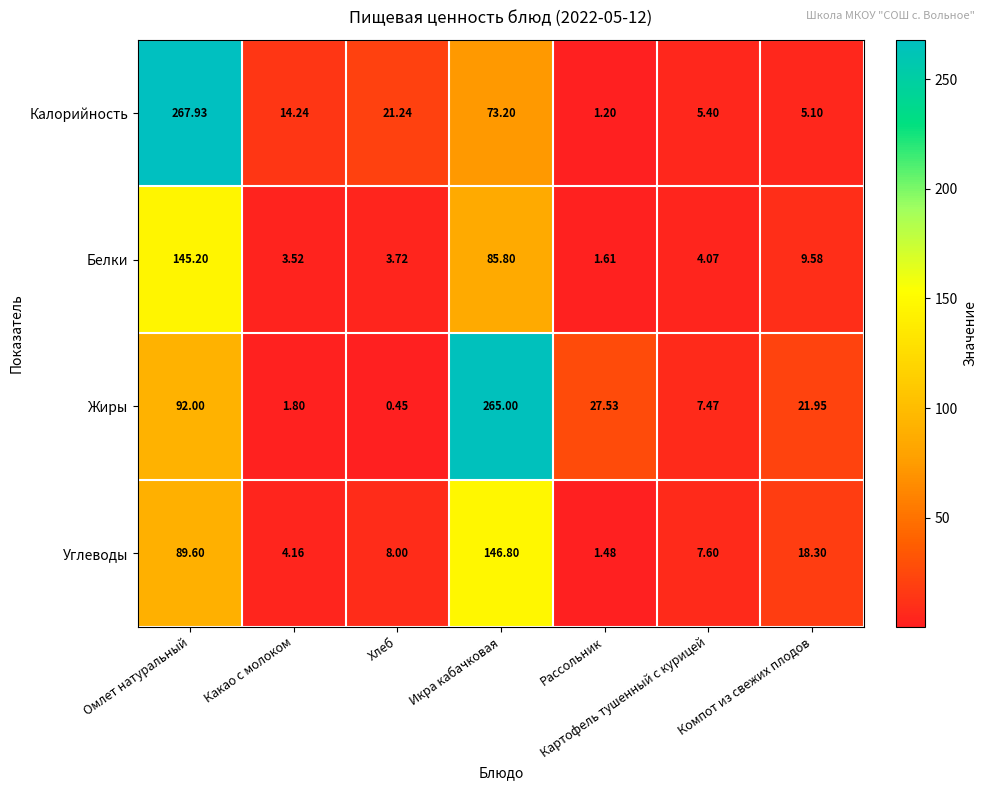

Where is Углеводы nearest to the value 74?

Омлет натуральный